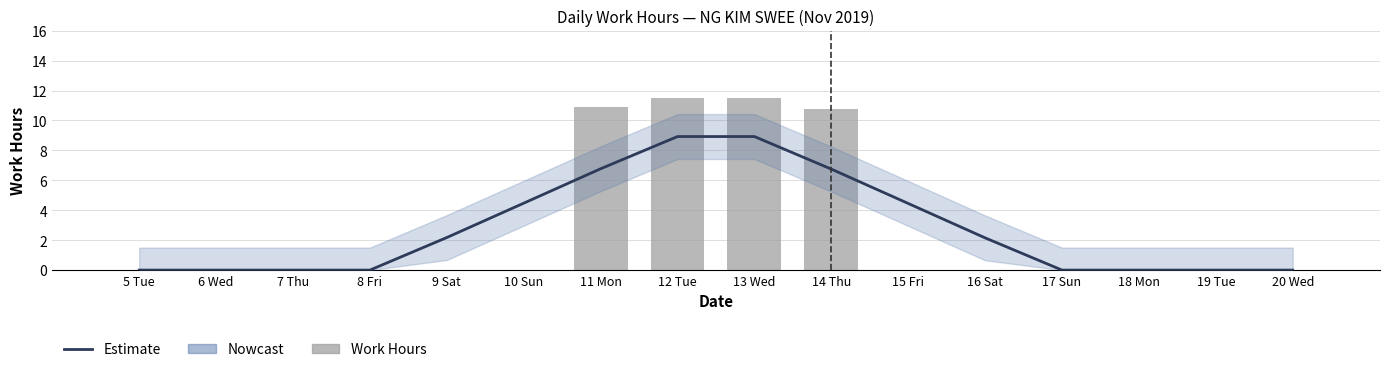

Reading right to left, extract all data points from this chart.

Estimate: 20 Wed=0.0	19 Tue=0.0	18 Mon=0.0	17 Sun=0.0	16 Sat=2.2	15 Fri=4.5	14 Thu=6.8	13 Wed=8.9	12 Tue=8.9	11 Mon=6.8	10 Sun=4.5	9 Sat=2.2	8 Fri=0.0	7 Thu=0.0	6 Wed=0.0	5 Tue=0.0
Work Hours: 20 Wed=0.0	19 Tue=0.0	18 Mon=0.0	17 Sun=0.0	16 Sat=0.0	15 Fri=0.0	14 Thu=10.8	13 Wed=11.5	12 Tue=11.5	11 Mon=10.9	10 Sun=0.0	9 Sat=0.0	8 Fri=0.0	7 Thu=0.0	6 Wed=0.0	5 Tue=0.0